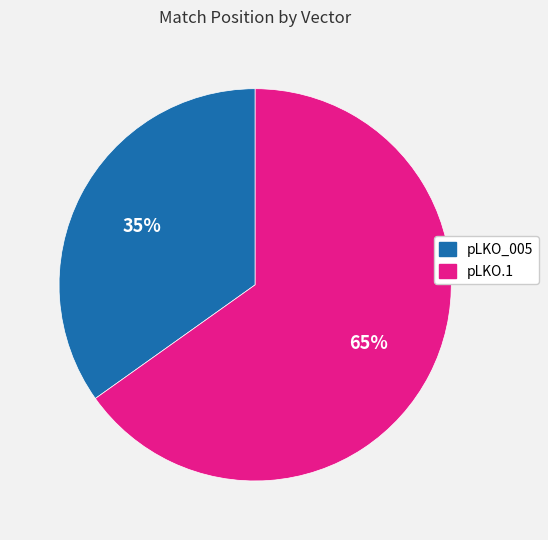

To the nearest percent, what is the average slice percentage?

50%